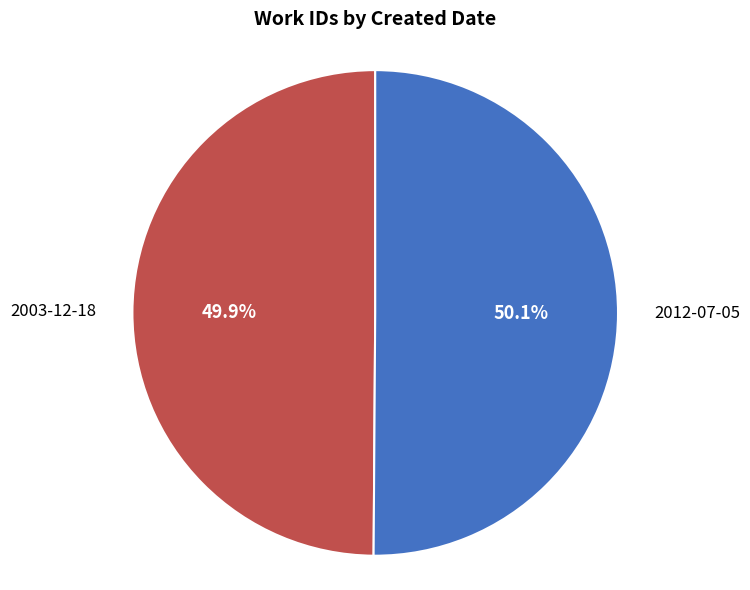

To the nearest percent, what percentage of the pie is 2003-12-18?

50%